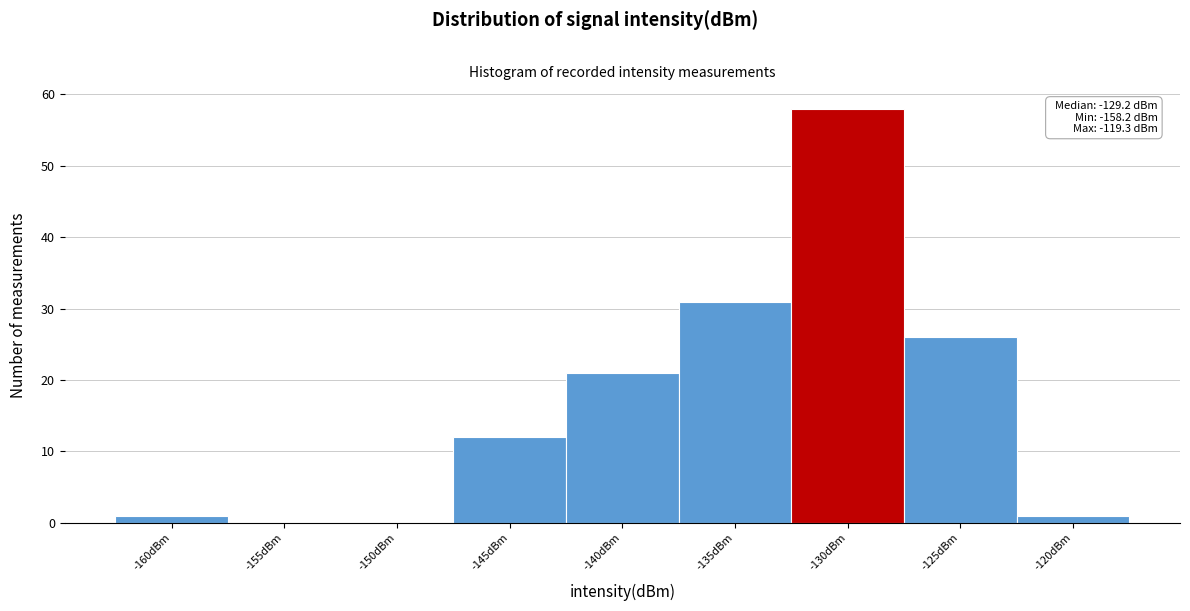

Reading left to right, what are all the values shown in this chart?

-160dBm=1	-155dBm=0	-150dBm=0	-145dBm=12	-140dBm=21	-135dBm=31	-130dBm=58	-125dBm=26	-120dBm=1